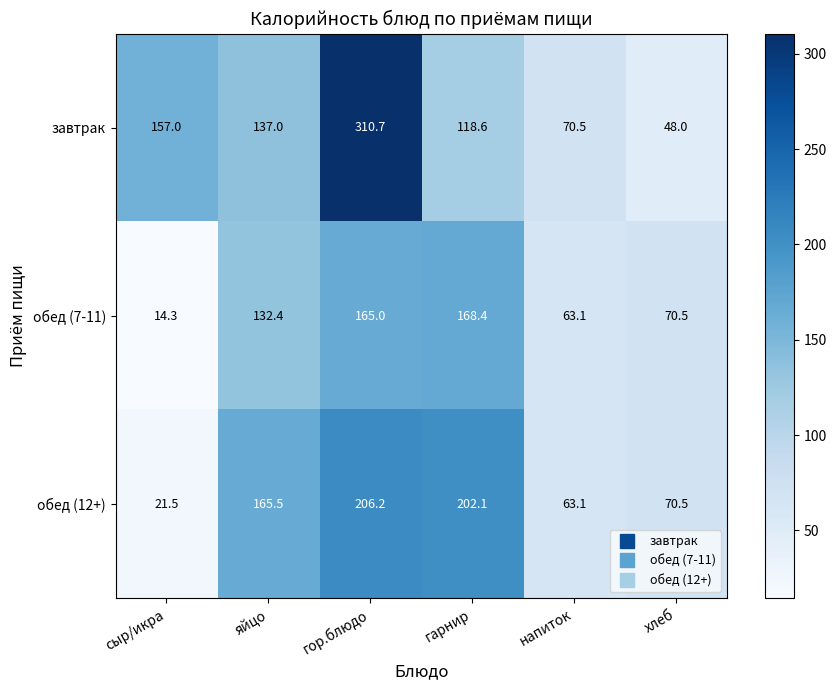

Reading right to left, what are all the values shown in this chart?

завтрак: хлеб=48.0	напиток=70.5	гарнир=118.6	гор.блюдо=310.7	яйцо=137.0	сыр/икра=157.0
обед (7-11): хлеб=70.5	напиток=63.1	гарнир=168.4	гор.блюдо=165.0	яйцо=132.4	сыр/икра=14.3
обед (12+): хлеб=70.5	напиток=63.1	гарнир=202.1	гор.блюдо=206.2	яйцо=165.5	сыр/икра=21.5